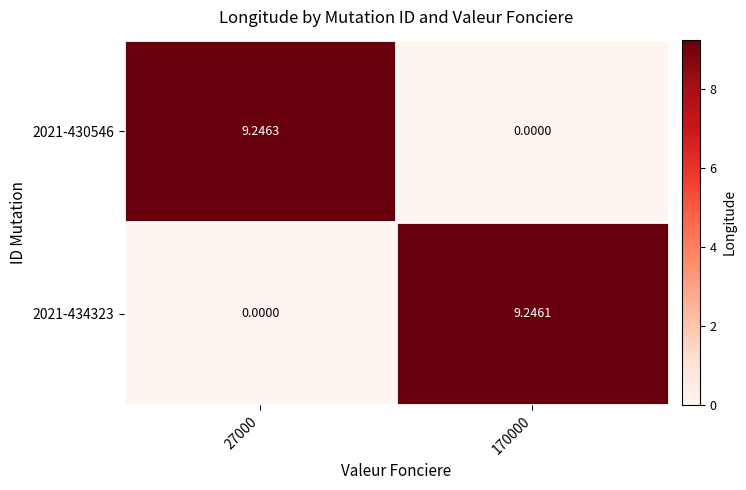

Is the value of 2021-434323 at 170000 greater than the value of 2021-430546 at 170000?

Yes